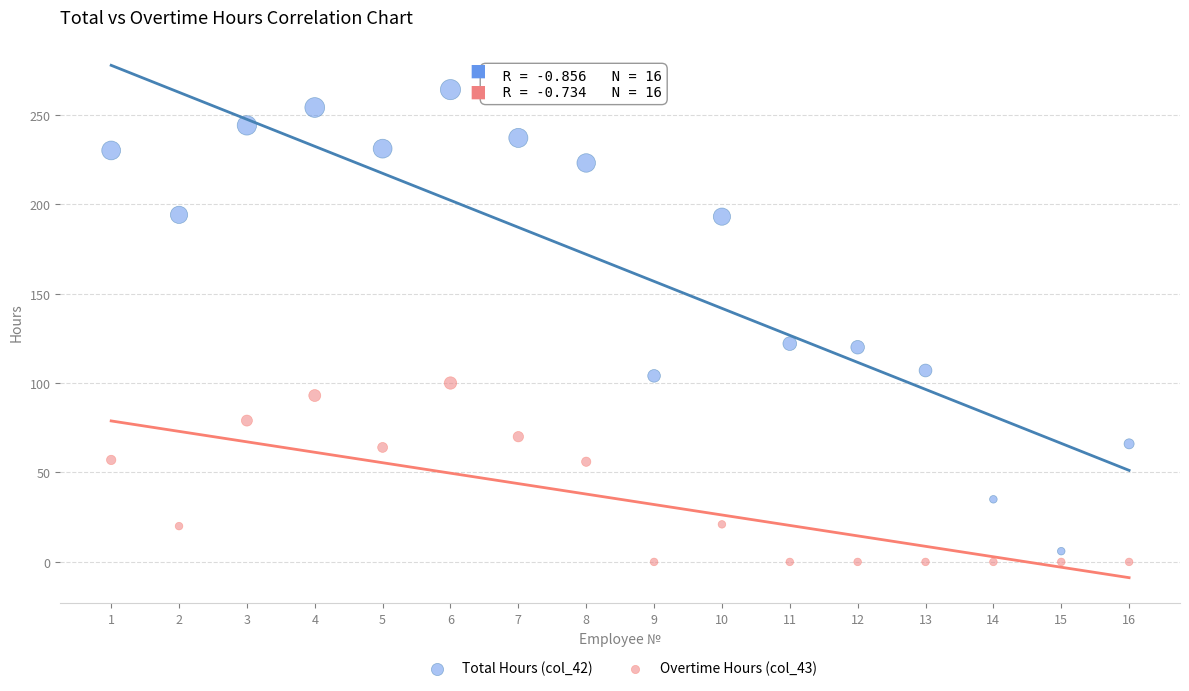

Which series has the largest Y range (max minus min)?

Total Hours (col_42)